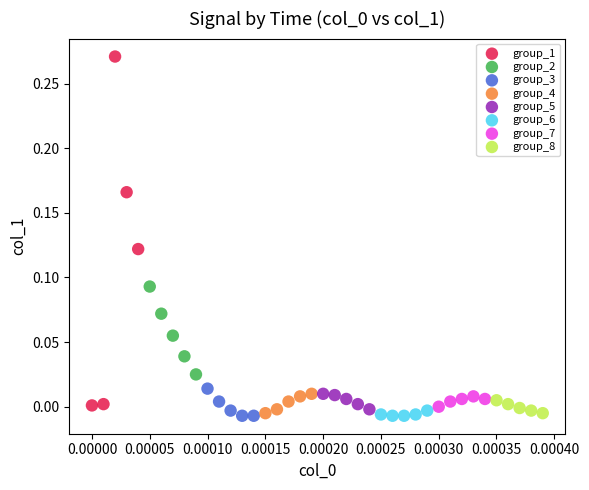

What are all the series names shown in the legend?

group_1, group_2, group_3, group_4, group_5, group_6, group_7, group_8